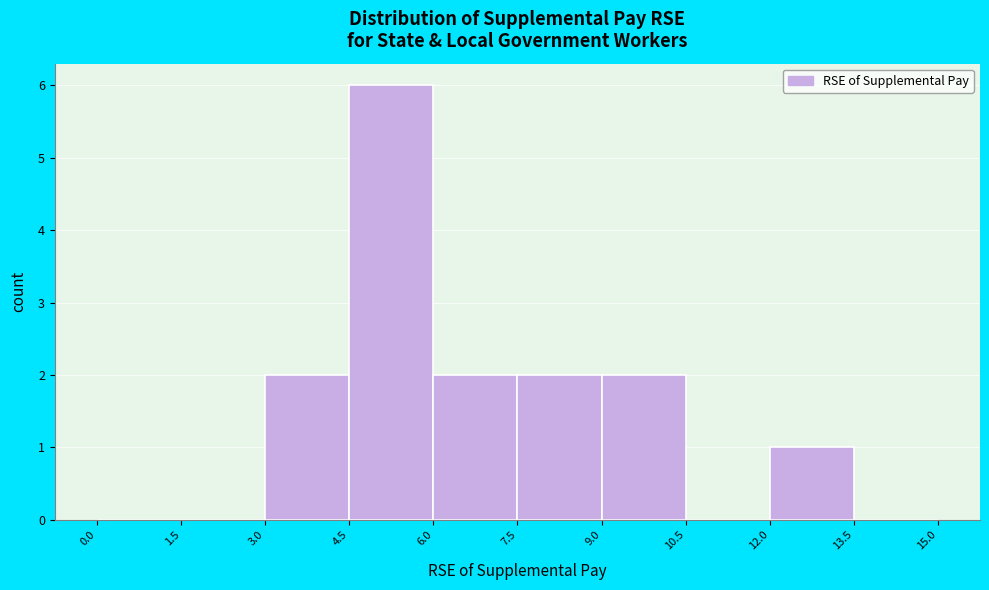

Reading left to right, transcribe this chart: for each bar, give the range it covers on the x-axis and its height. The values are not printed on the chart, so give them approximately, as read against the axis.

0.0 to 1.5: 0
1.5 to 3.0: 0
3.0 to 4.5: 2
4.5 to 6.0: 6
6.0 to 7.5: 2
7.5 to 9.0: 2
9.0 to 10.5: 2
10.5 to 12.0: 0
12.0 to 13.5: 1
13.5 to 15.0: 0